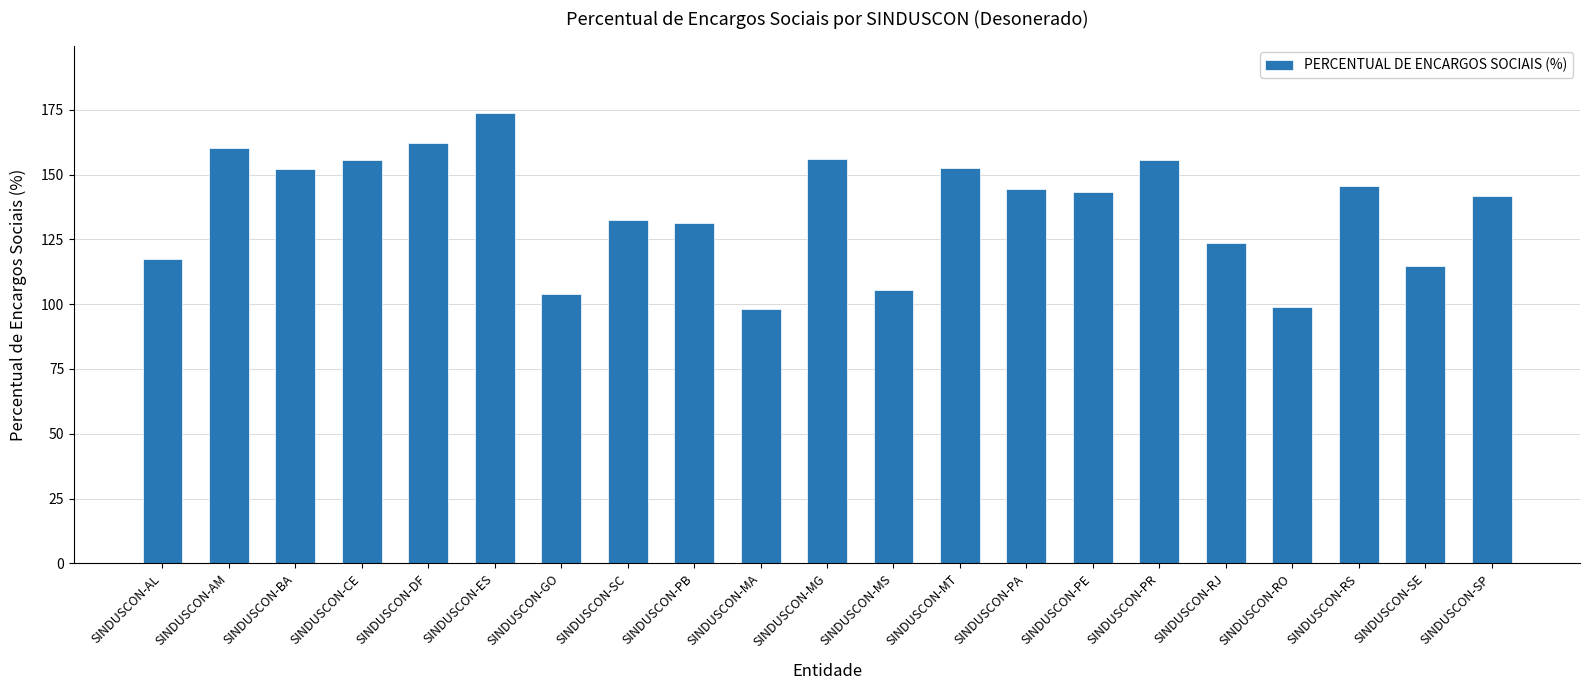

What is the ratio of the value at SINDUSCON-ES to the value at SINDUSCON-AL?

1.5